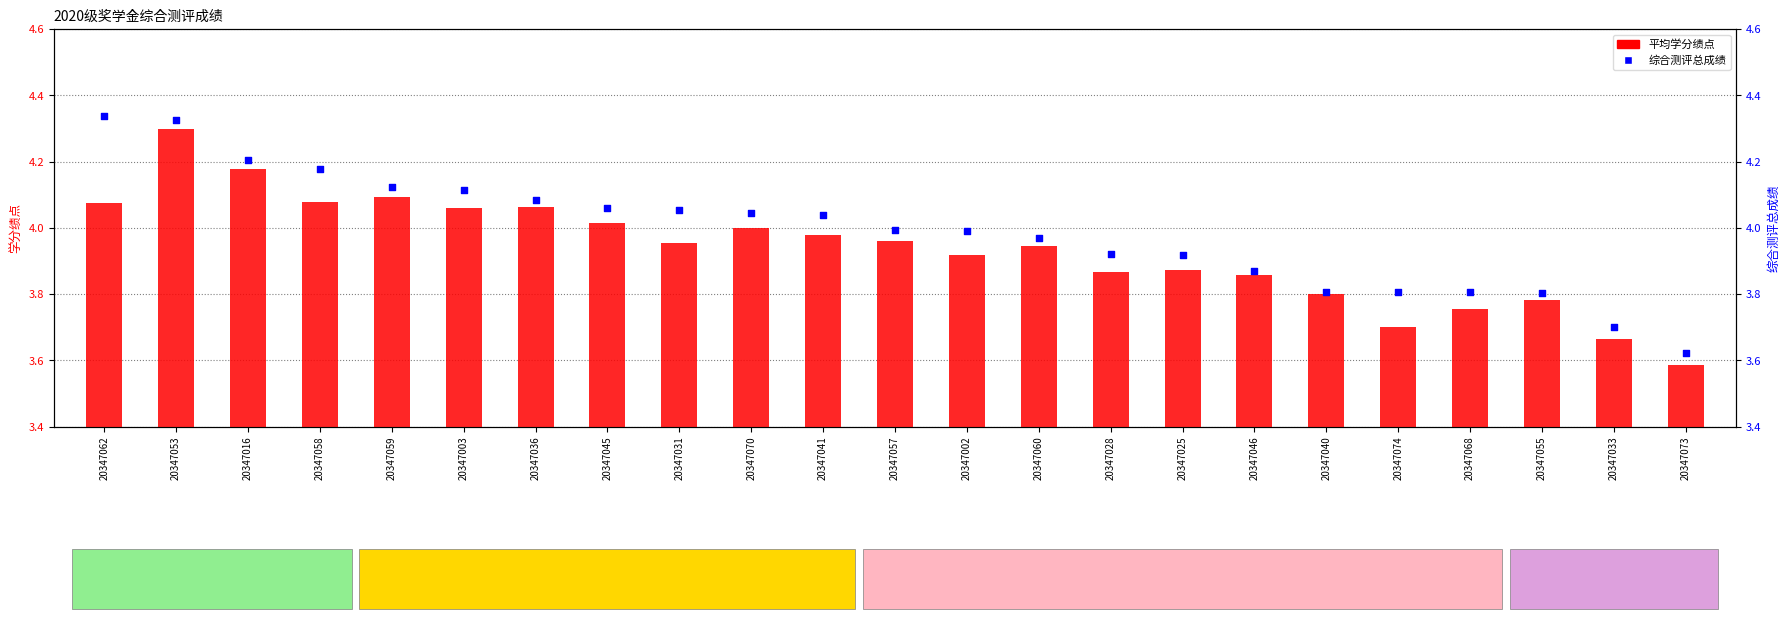

Is the value of 综合测评总成绩 at 20347016 greater than the value of 平均学分绩点 at 20347025?

Yes